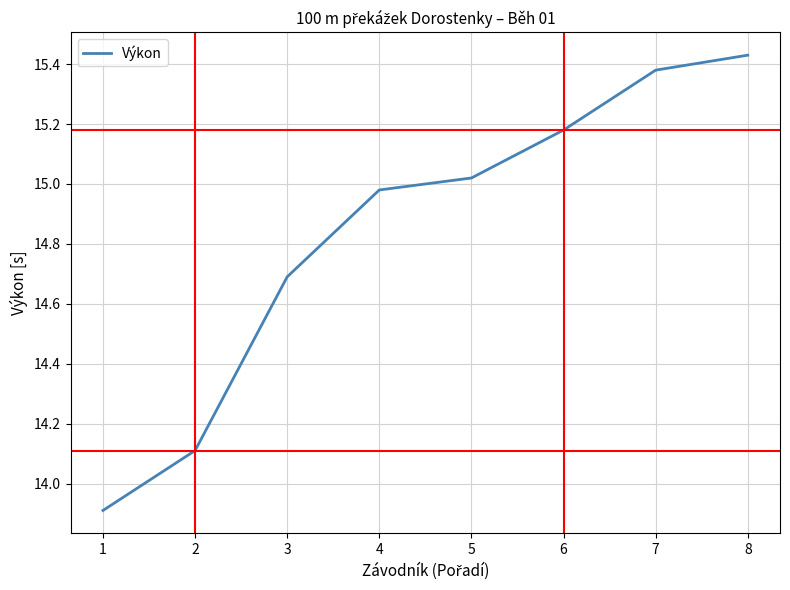

At which category does the chart reach its peak across all series?

8